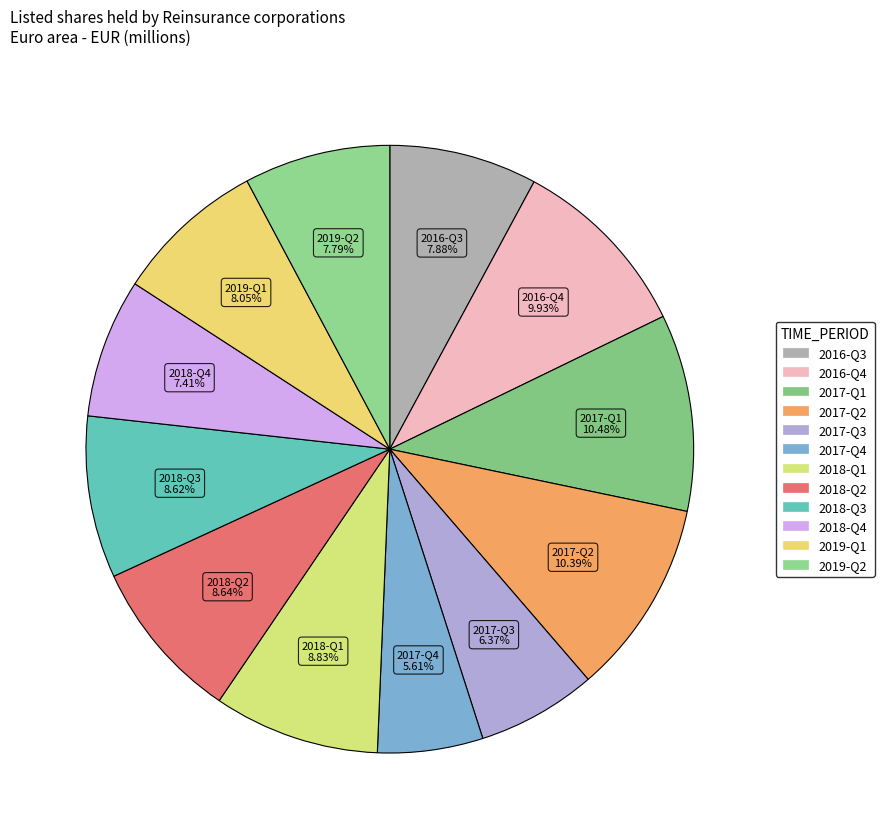

Does 2018-Q3 account for over 50% of the chart?

No